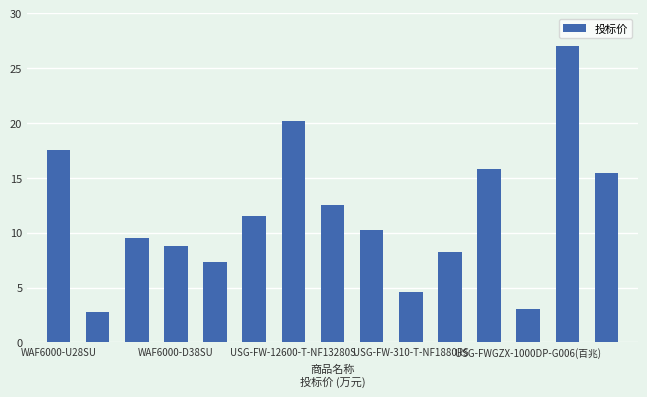

What is the average value?

11.6